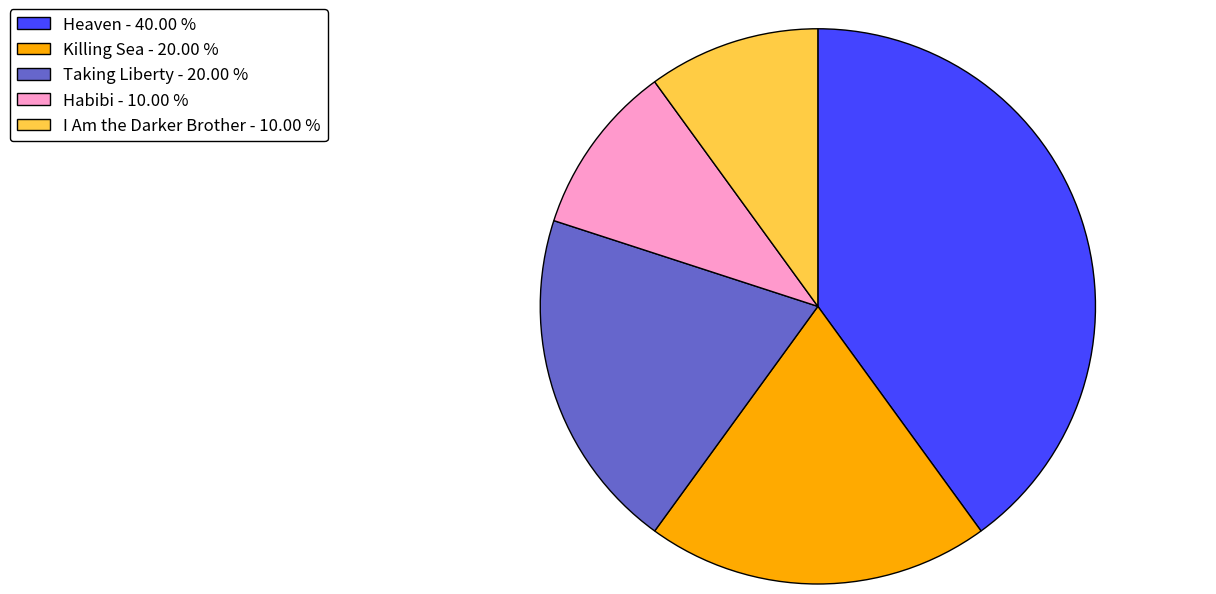

Do Taking Liberty - 20.00 % and Killing Sea - 20.00 % together represent more than half of the pie?

No